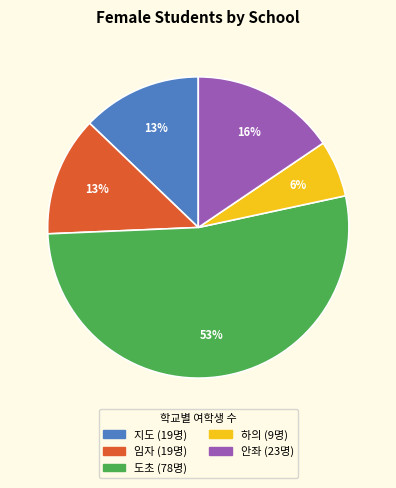

To the nearest percent, what percentage of the pie is 지도?

13%